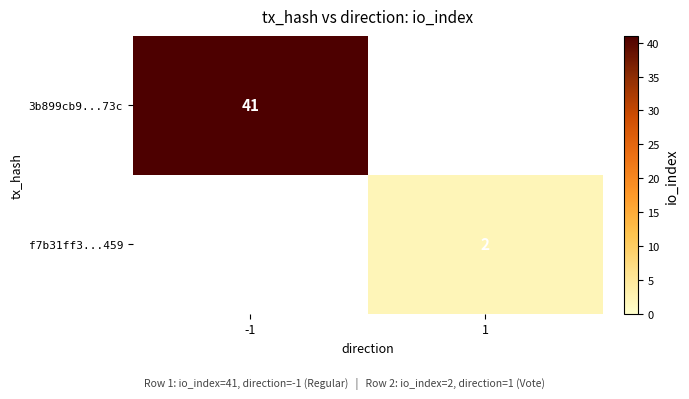

Which has a higher value, 1 or -1?

-1